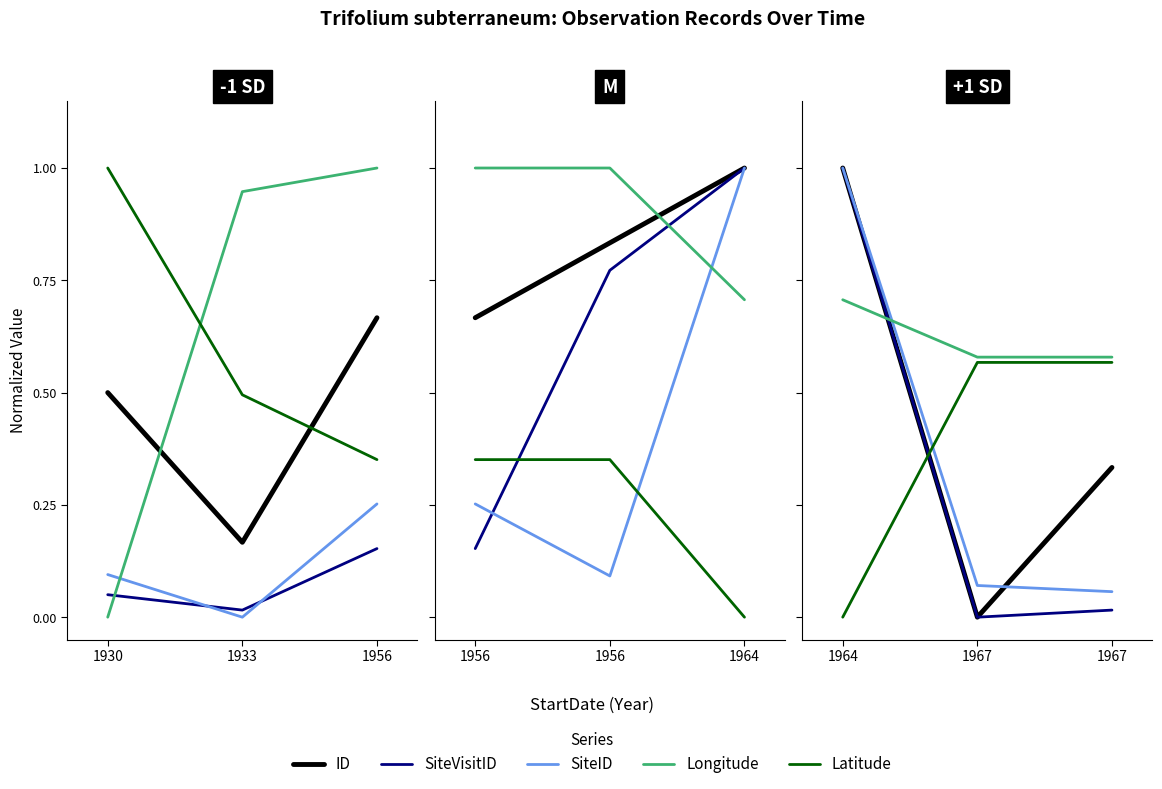

Is the value of Longitude at 1967 greater than the value of Latitude at 1967?

Yes